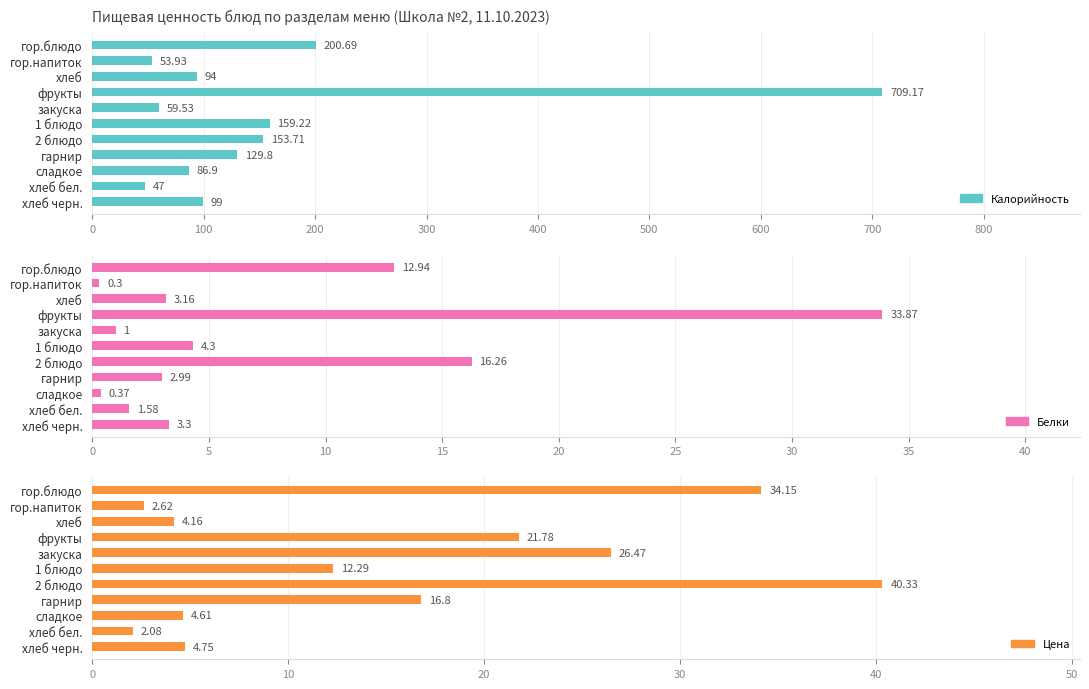

Which series has the widest spread of values?

Калорийность